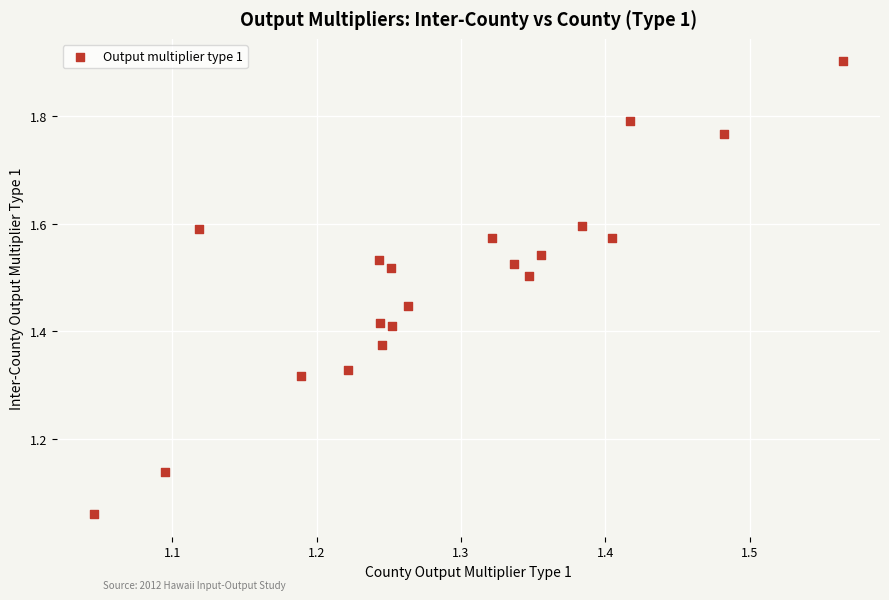

What is the range of X values (max minus min)?

0.5